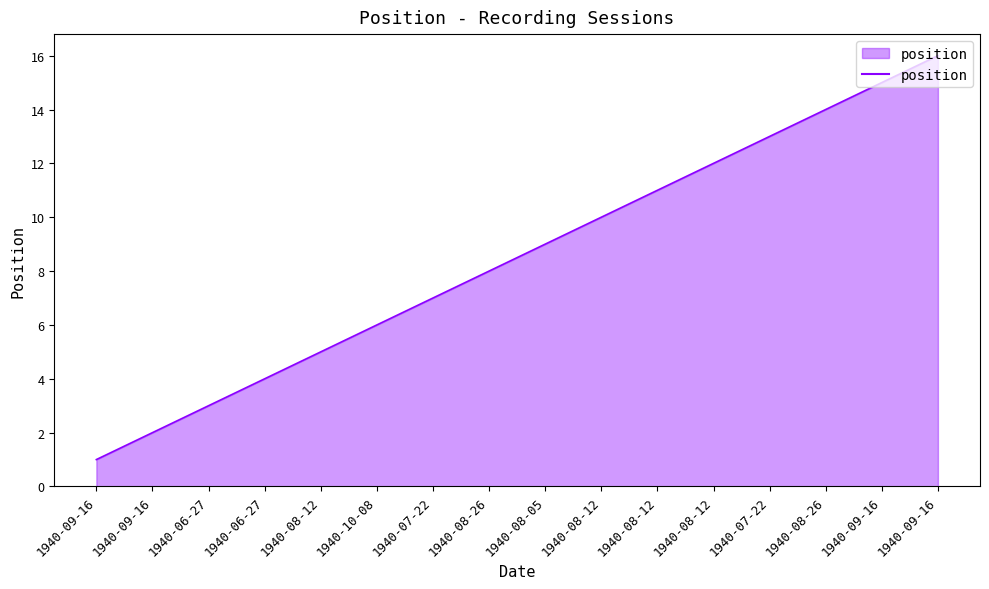

List the labels in order of value, smallest first.

1940-09-16, 1940-09-16, 1940-06-27, 1940-06-27, 1940-08-12, 1940-10-08, 1940-07-22, 1940-08-26, 1940-08-05, 1940-08-12, 1940-08-12, 1940-08-12, 1940-07-22, 1940-08-26, 1940-09-16, 1940-09-16